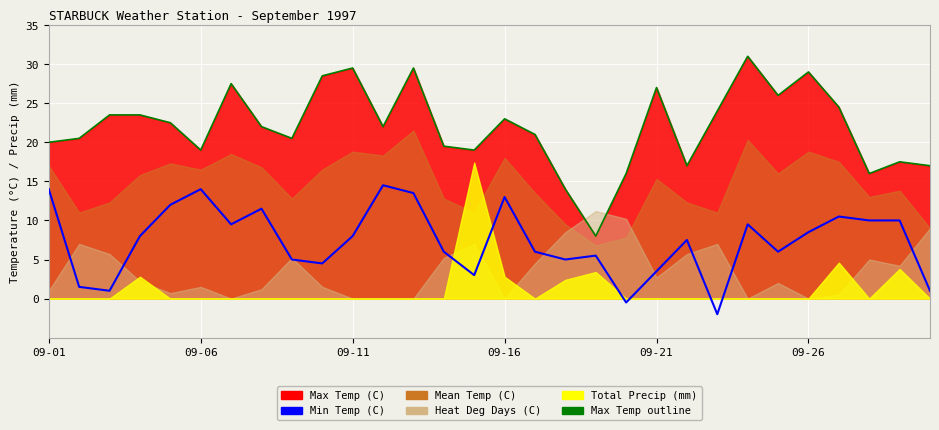

What is the change in value from 09-01 to 09-16?

-1.0